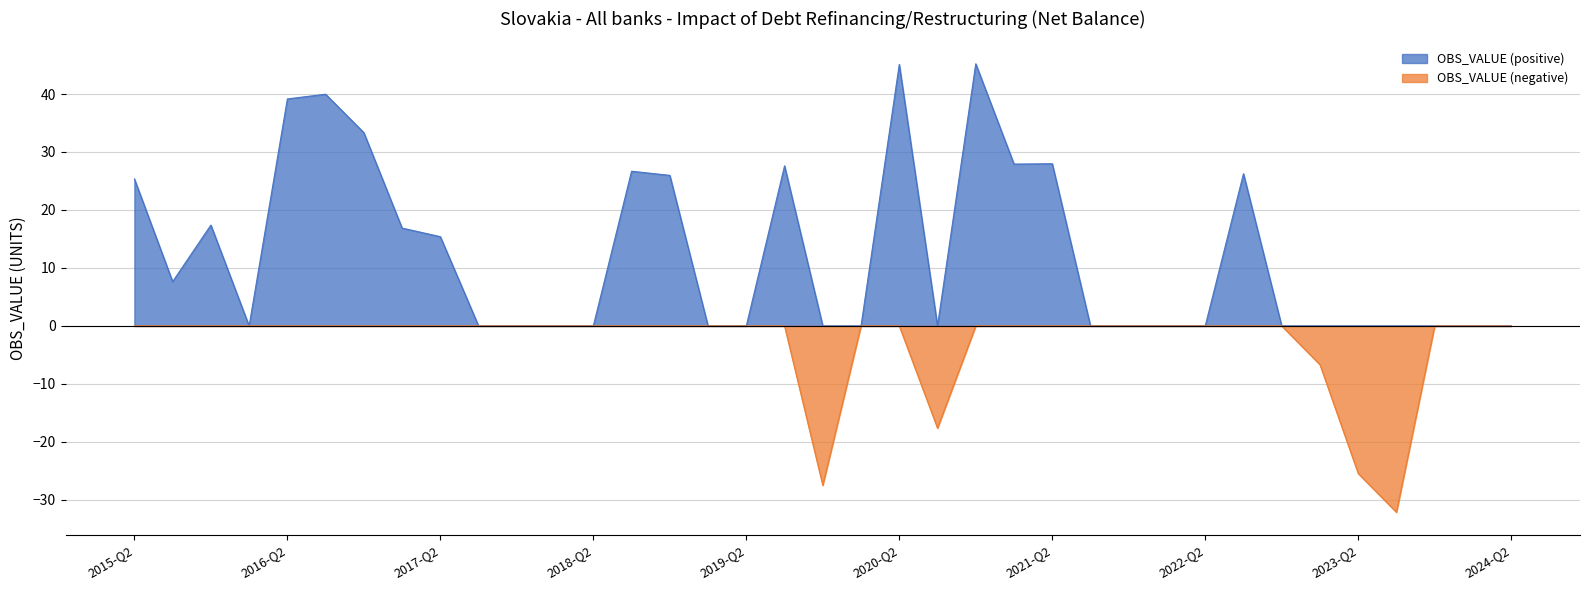

Reading left to right, list all the values displayed in this chart.

OBS_VALUE (positive): 25.4	7.6	17.4	0.0	39.2	40.0	33.3	16.9	15.4	0.0	0.0	0.0	0.0	26.7	26.0	0.0	0.0	27.6	0.0	0.0	45.1	0.0	45.2	27.9	28.0	0.0	0.0	0.0	0.0	26.3	0.0	0.0	0.0	0.0	0.0	0.0	0.0
OBS_VALUE (negative): -0.0	-0.0	-0.0	-0.0	-0.0	-0.0	-0.0	-0.0	-0.0	-0.0	-0.0	-0.0	-0.0	-0.0	-0.0	-0.0	-0.0	-0.0	-27.5	-0.0	-0.0	-17.6	-0.0	-0.0	-0.0	-0.0	-0.0	-0.0	-0.0	-0.0	-0.0	-6.7	-25.5	-32.1	-0.0	-0.0	-0.0